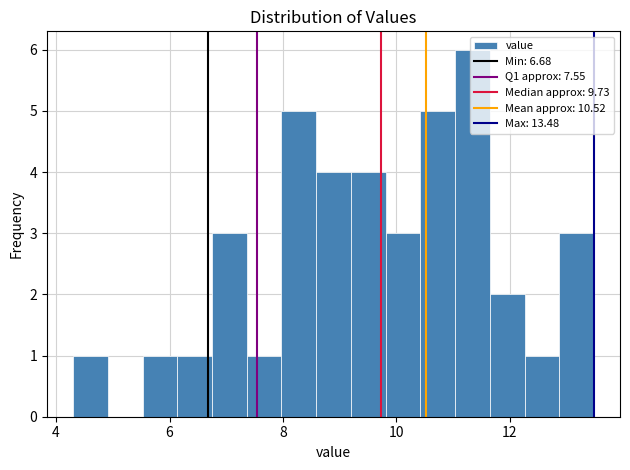

Read against the x-axis, roughly where is the centre of the tallest bar?

11.4